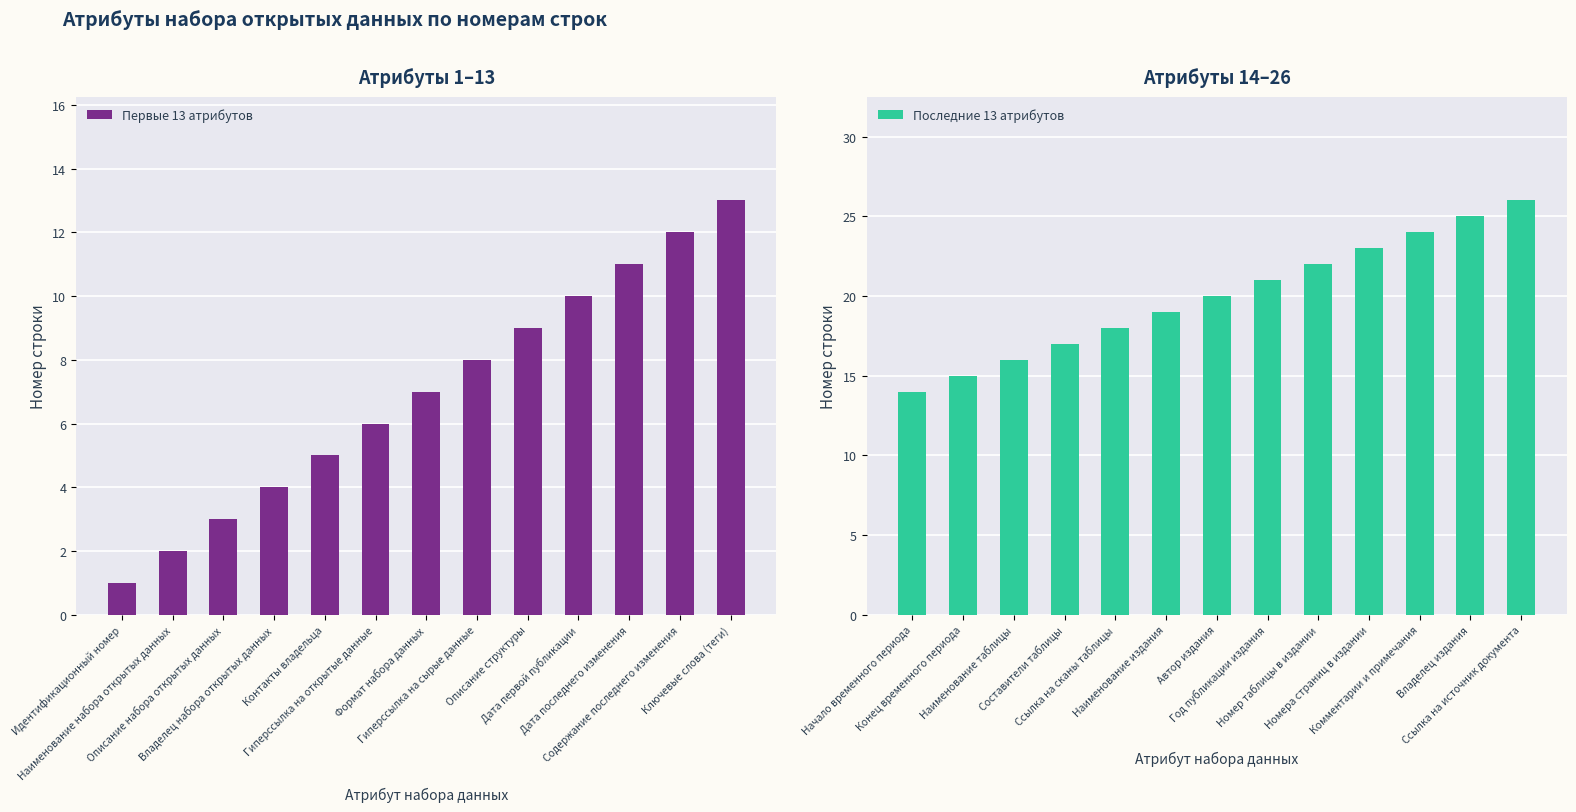

How many data points in Последние 13 атрибутов are above 20?

6